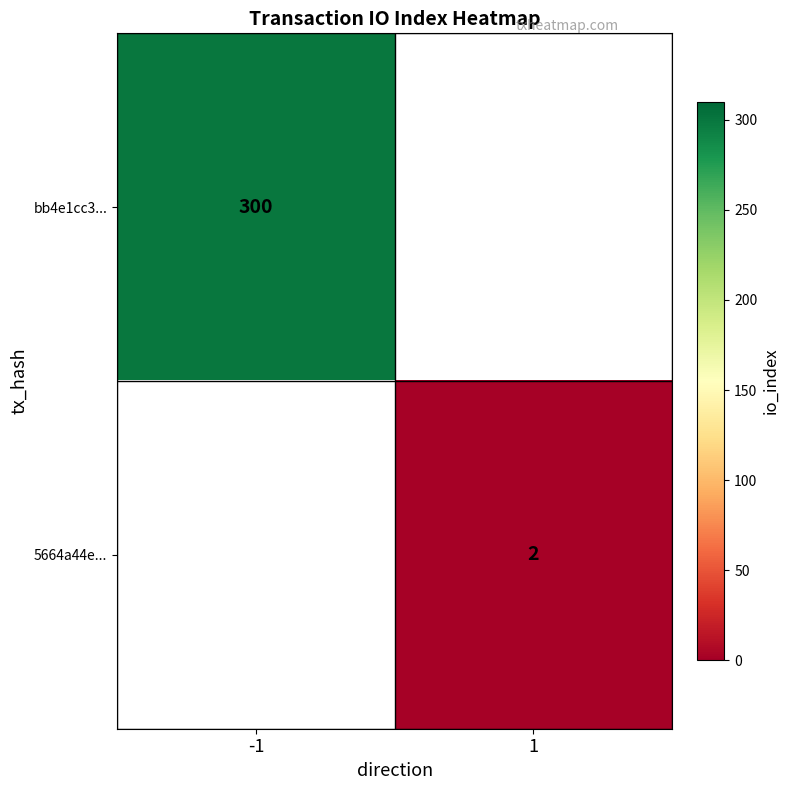

Is it true that bb4e1cc3... equals 300 at -1?

True